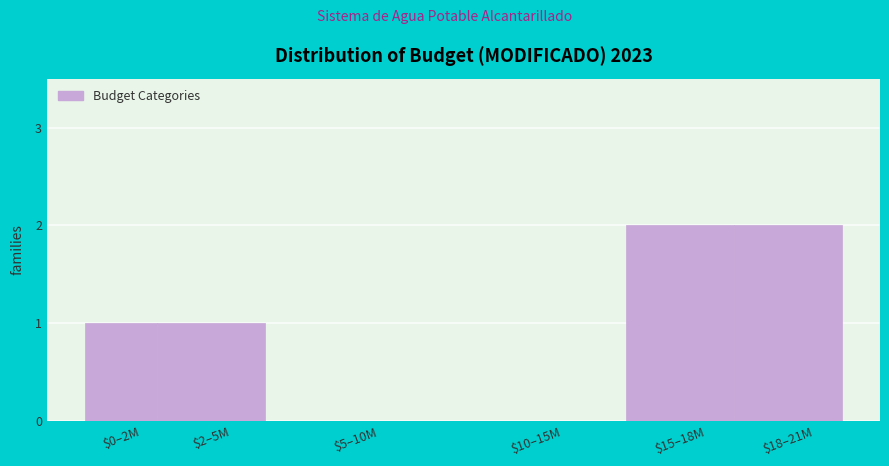

The chart shows a value of 1 at $2–5M. True or false?

True